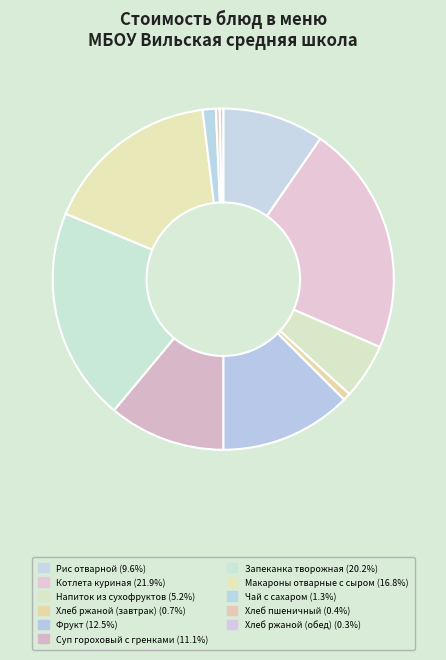

Which category has the smallest portion of the pie?

Хлеб ржаной (обед)